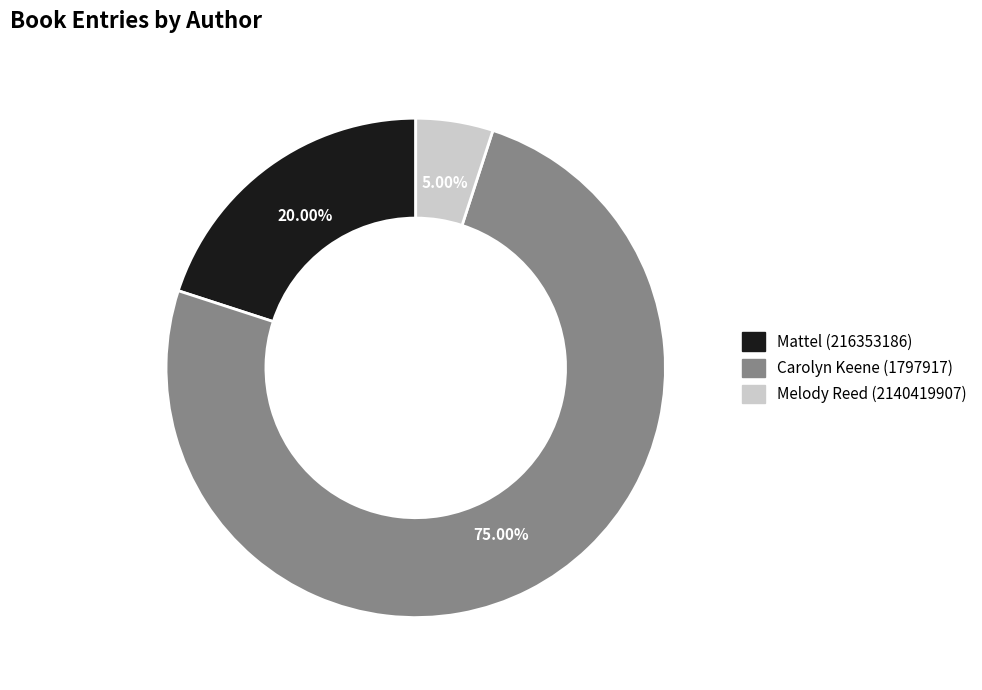

What portion of the pie excludes Mattel (216353186)?

80.0%